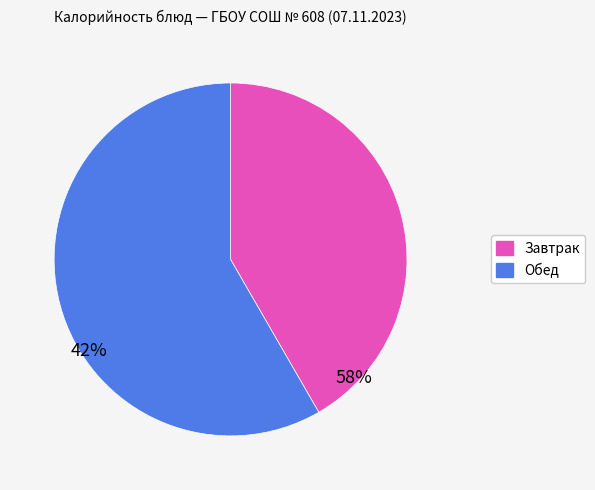

Is there a majority slice in this chart?

Yes